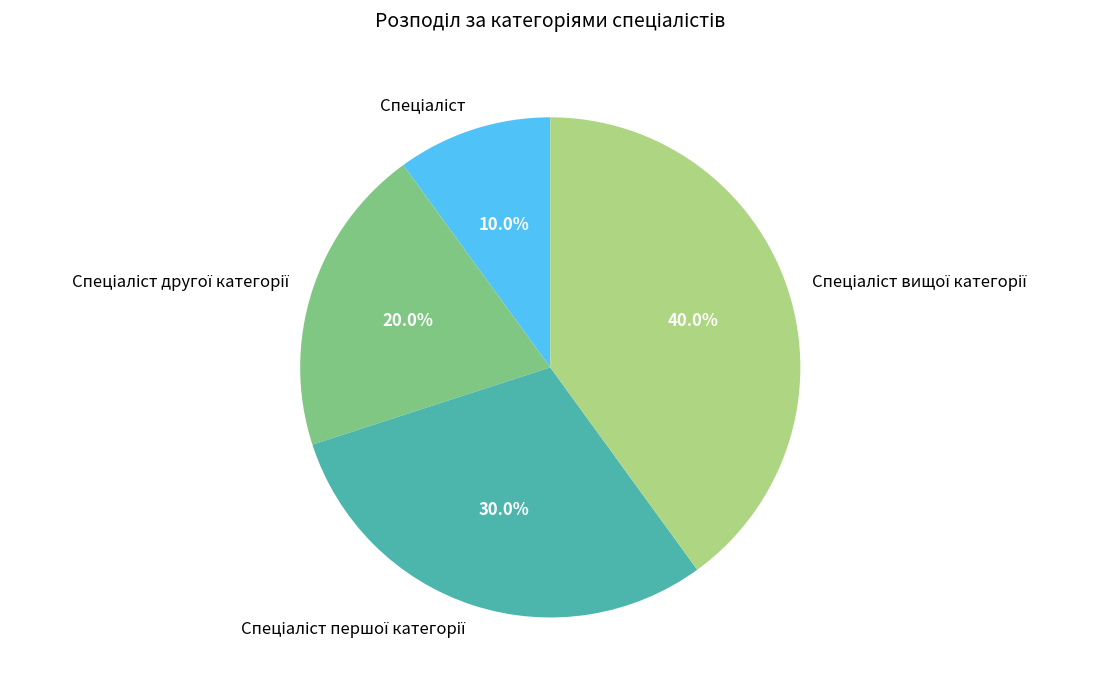

Does any single category account for the majority?

No